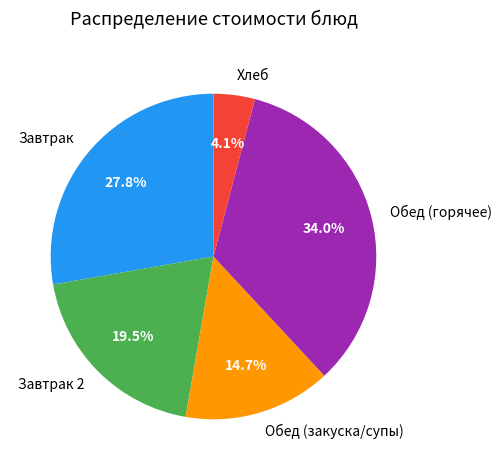

Which has a higher value, Завтрак 2 or Обед (горячее)?

Обед (горячее)